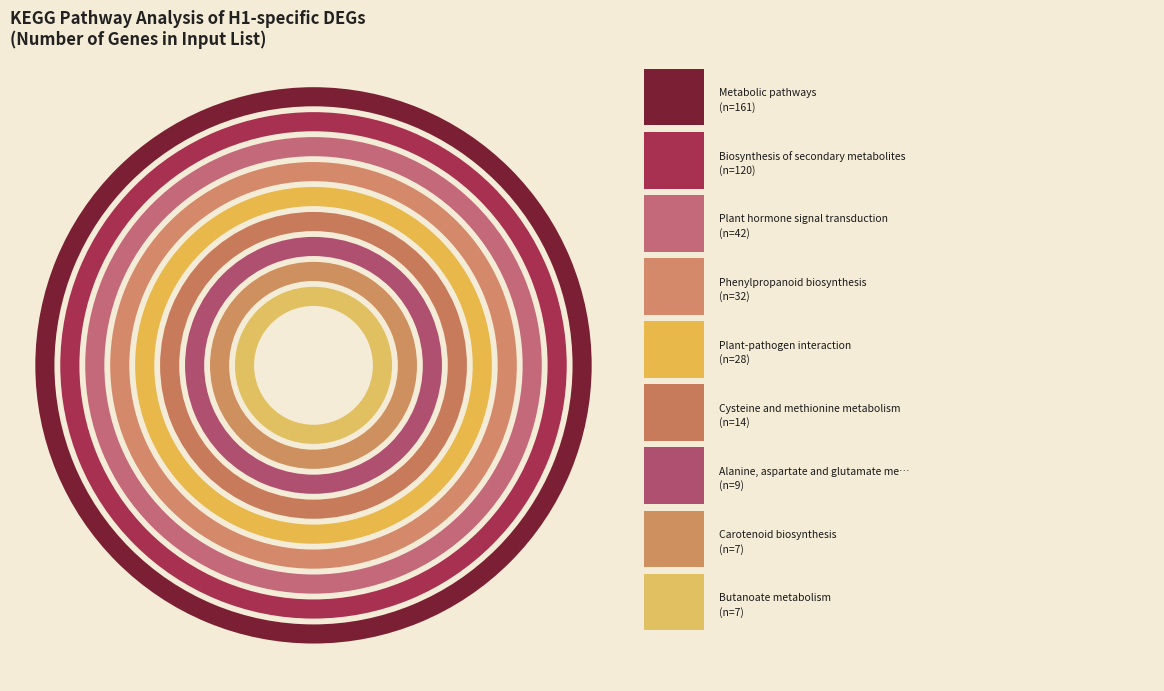

To the nearest percent, what is the average slice percentage?

11%